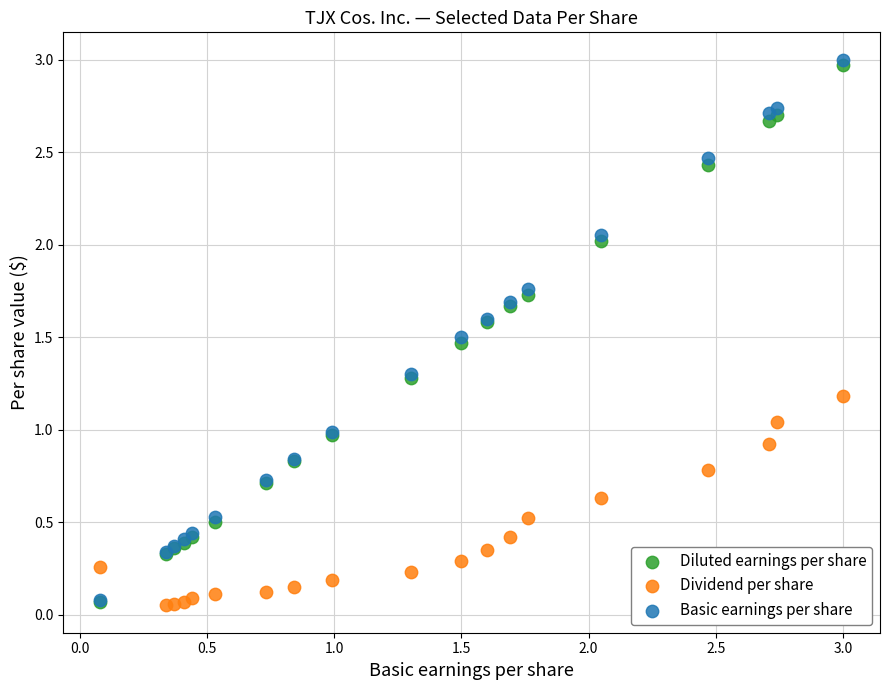

What are all the series names shown in the legend?

Diluted earnings per share, Dividend per share, Basic earnings per share